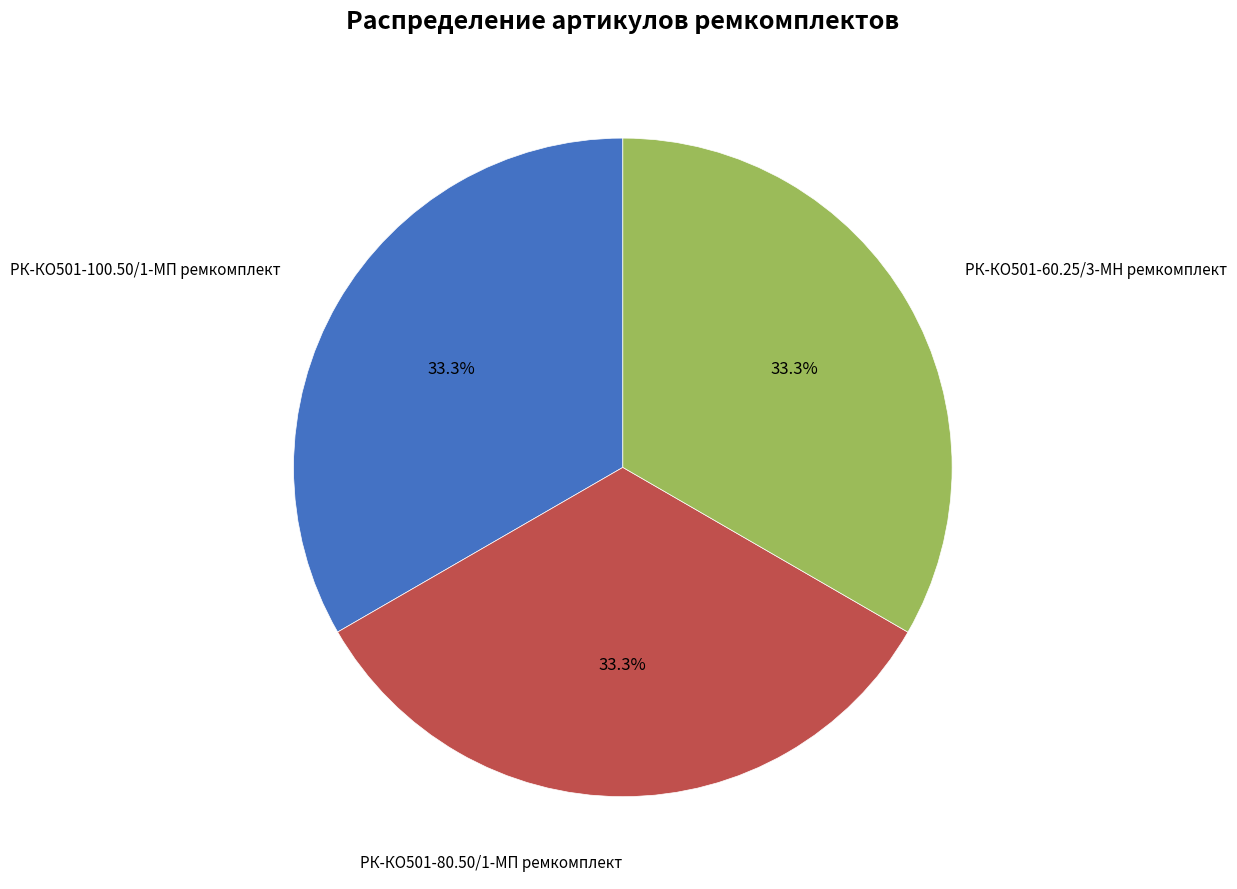

What is the ratio of the value at РК-КО501-100.50/1-МП ремкомплект to the value at РК-КО501-60.25/3-МН ремкомплект?

1.0